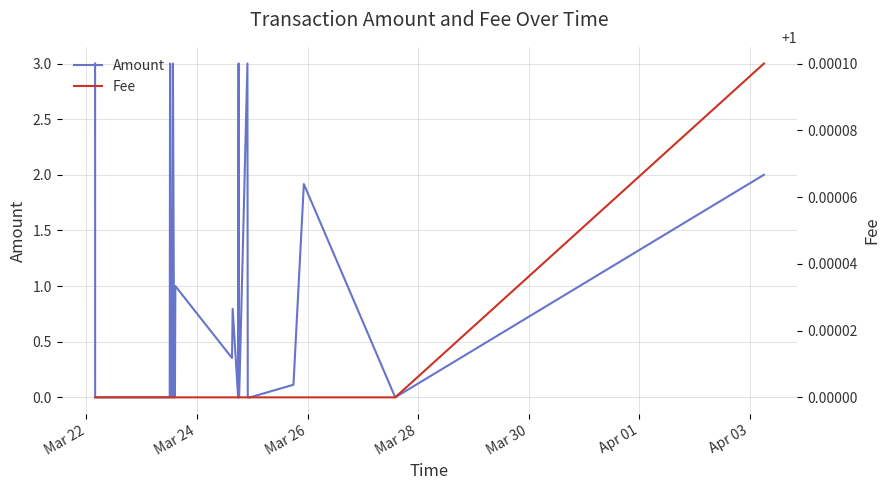

Is this an area chart (filled region under the line)?

No